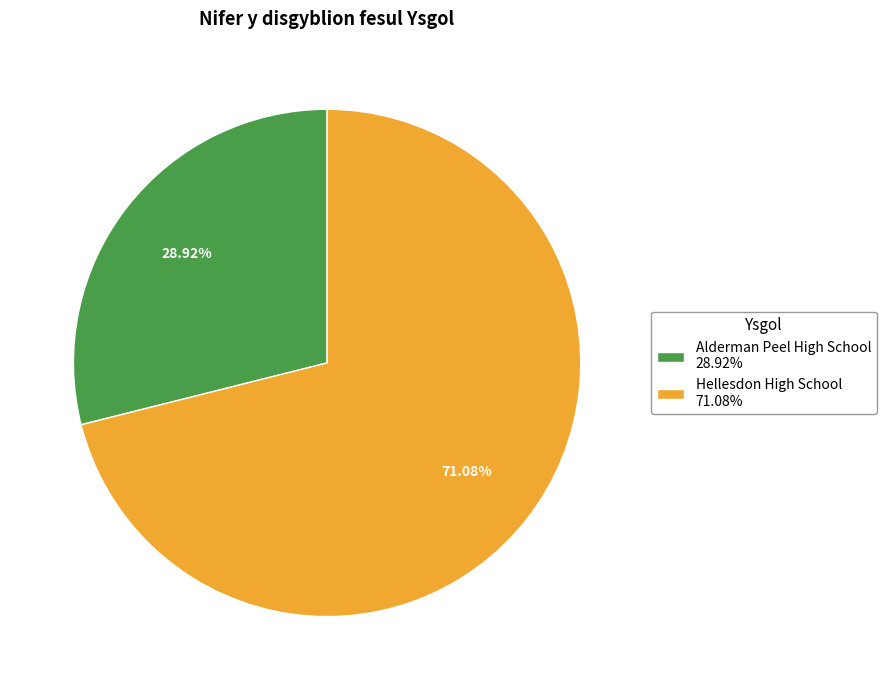

Count the number of slices in the pie.

2